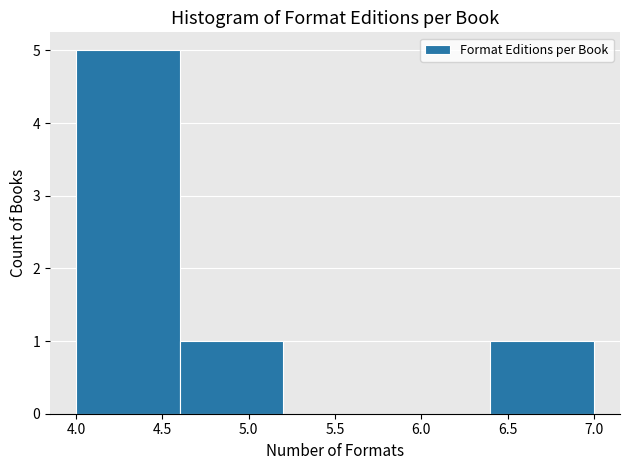

Reading left to right, list every bar in this chart as the range it spans on the x-axis followed by its height. The values are not printed on the chart, so give them approximately, as read against the axis.

4.0 to 4.6: 5
4.6 to 5.2: 1
5.2 to 5.8: 0
5.8 to 6.4: 0
6.4 to 7.0: 1